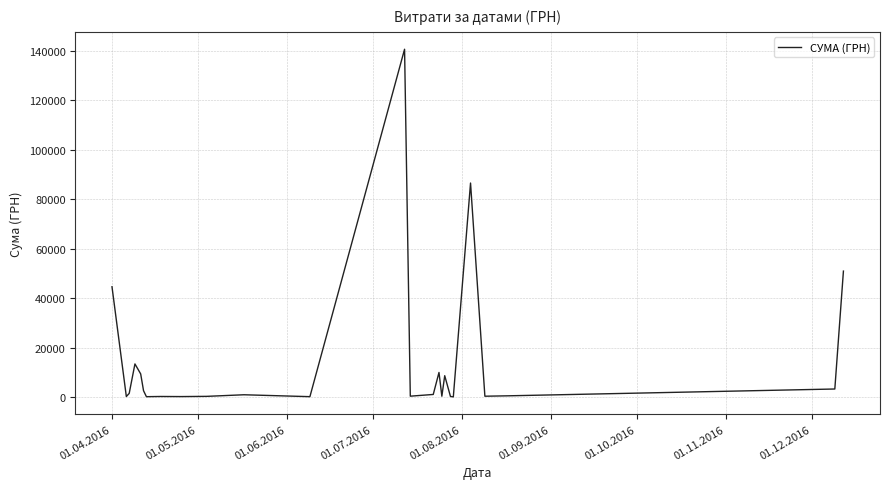

How many interior local peaks (higher than both neighbors) does the data have?

7